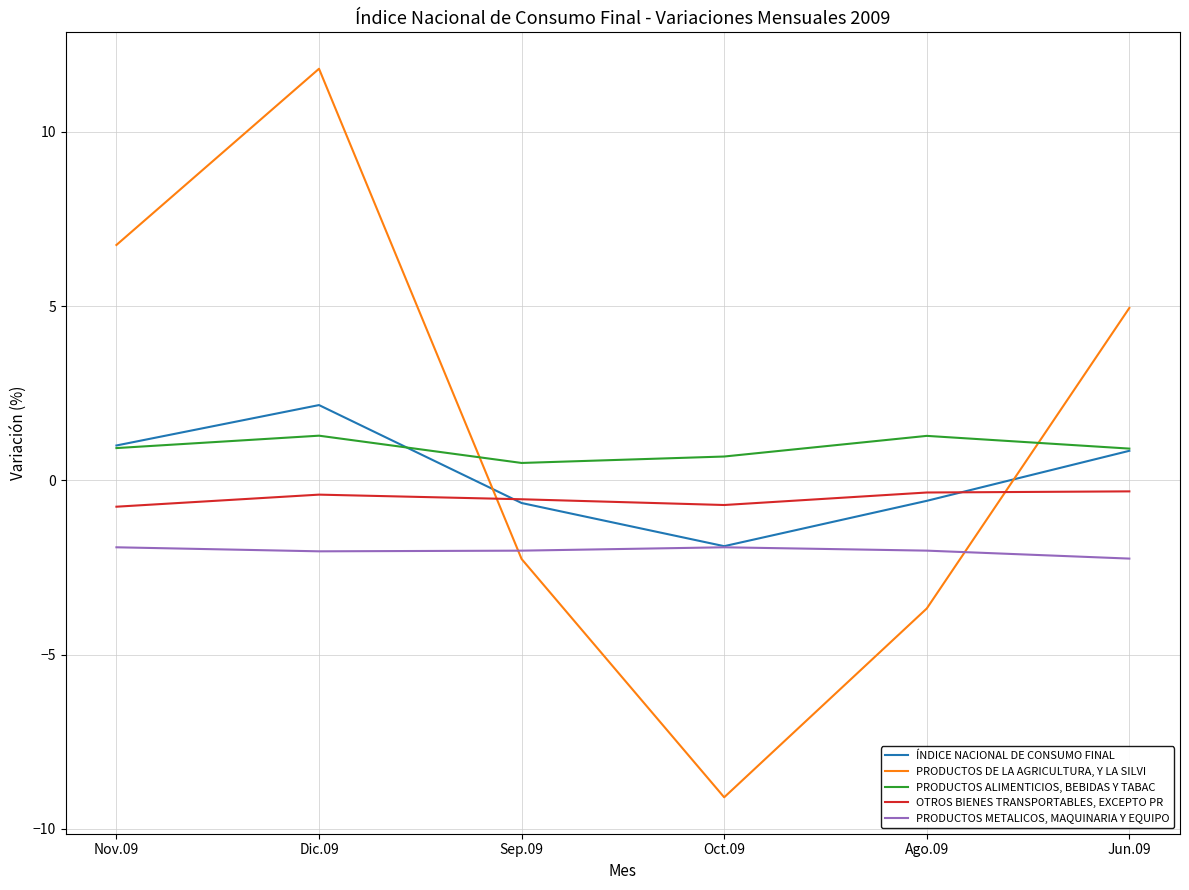

Where does the PRODUCTOS DE LA AGRICULTURA, Y LA SILVI series first go above 4?

Nov.09